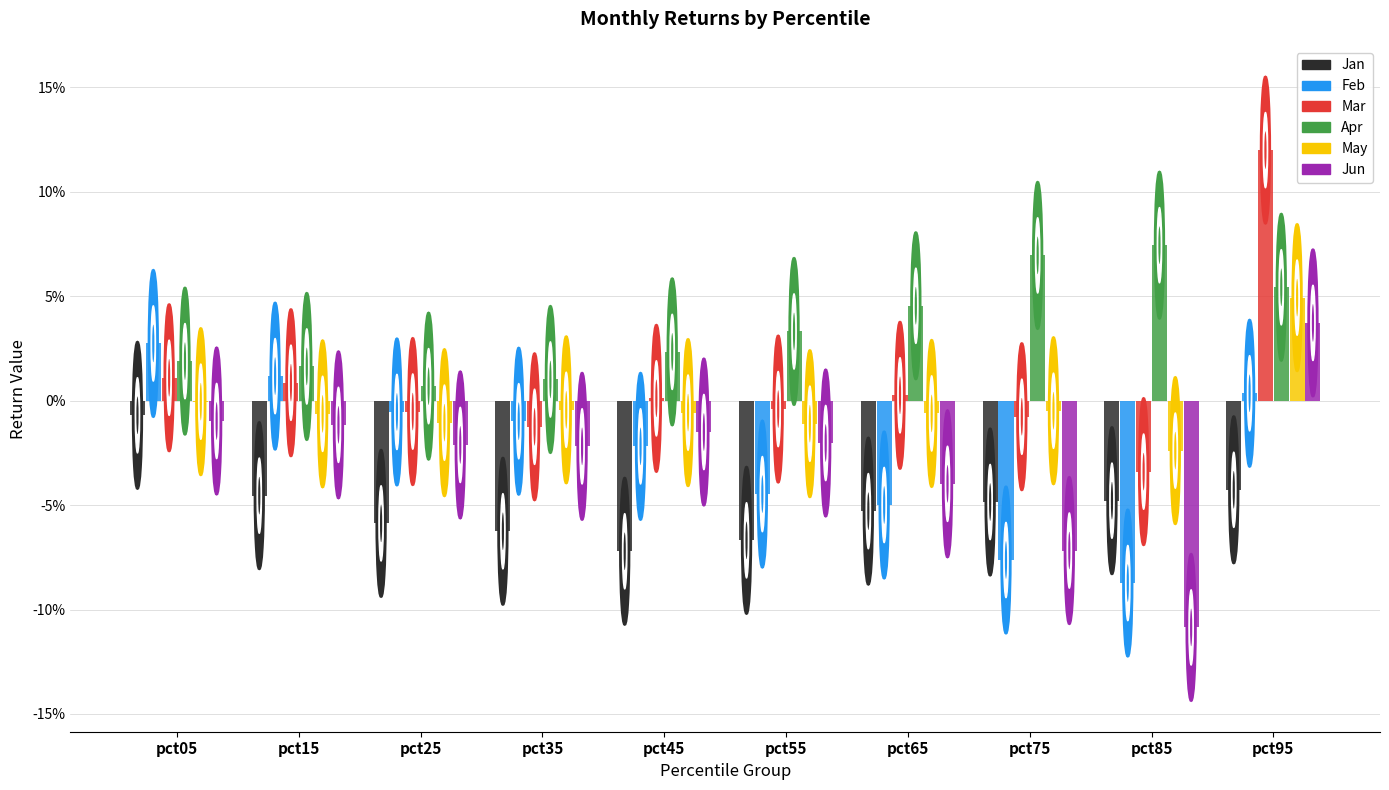

Reading right to left, transcribe all the data shown in this chart.

Jan: pct95=-0.0	pct85=-0.0	pct75=-0.0	pct65=-0.1	pct55=-0.1	pct45=-0.1	pct35=-0.1	pct25=-0.1	pct15=-0.0	pct05=-0.0
Feb: pct95=0.0	pct85=-0.1	pct75=-0.1	pct65=-0.0	pct55=-0.0	pct45=-0.0	pct35=-0.0	pct25=-0.0	pct15=0.0	pct05=0.0
Mar: pct95=0.1	pct85=-0.0	pct75=-0.0	pct65=0.0	pct55=-0.0	pct45=0.0	pct35=-0.0	pct25=-0.0	pct15=0.0	pct05=0.0
Apr: pct95=0.1	pct85=0.1	pct75=0.1	pct65=0.0	pct55=0.0	pct45=0.0	pct35=0.0	pct25=0.0	pct15=0.0	pct05=0.0
May: pct95=0.0	pct85=-0.0	pct75=-0.0	pct65=-0.0	pct55=-0.0	pct45=-0.0	pct35=-0.0	pct25=-0.0	pct15=-0.0	pct05=-0.0
Jun: pct95=0.0	pct85=-0.1	pct75=-0.1	pct65=-0.0	pct55=-0.0	pct45=-0.0	pct35=-0.0	pct25=-0.0	pct15=-0.0	pct05=-0.0